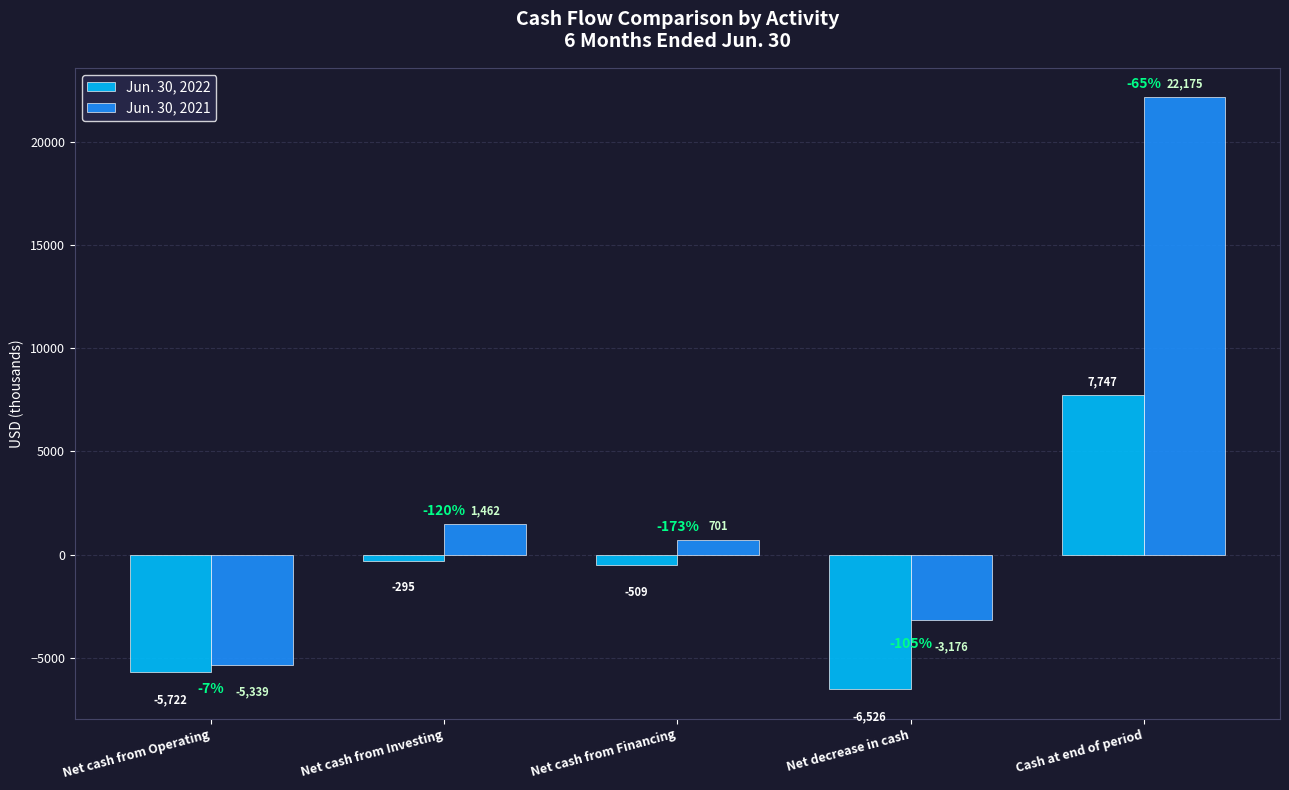

What is the label of the 3rd bar from the left?

Net cash from Financing